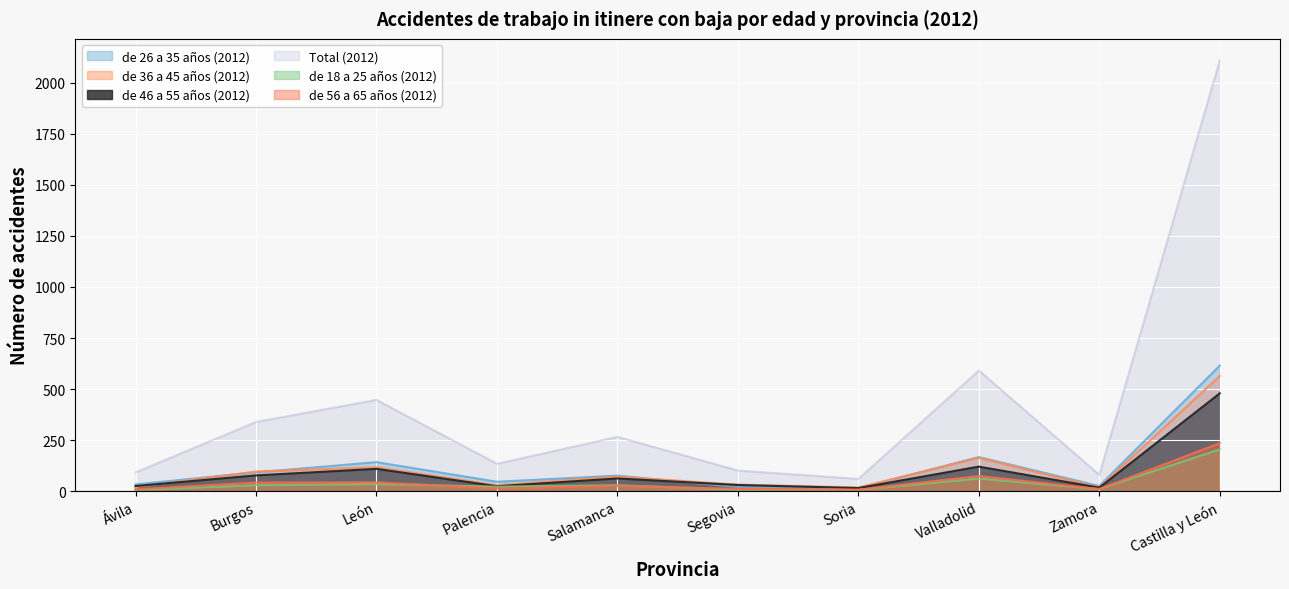

What is the difference between the second highest and minimum values in the de 46 a 55 años (2012) series?

105